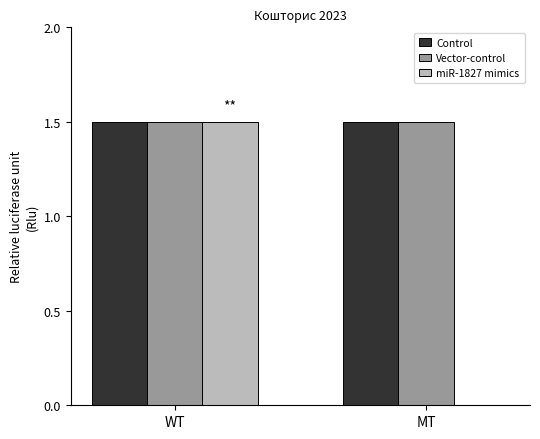

Which series changed the most between WT and MT?

miR-1827 mimics